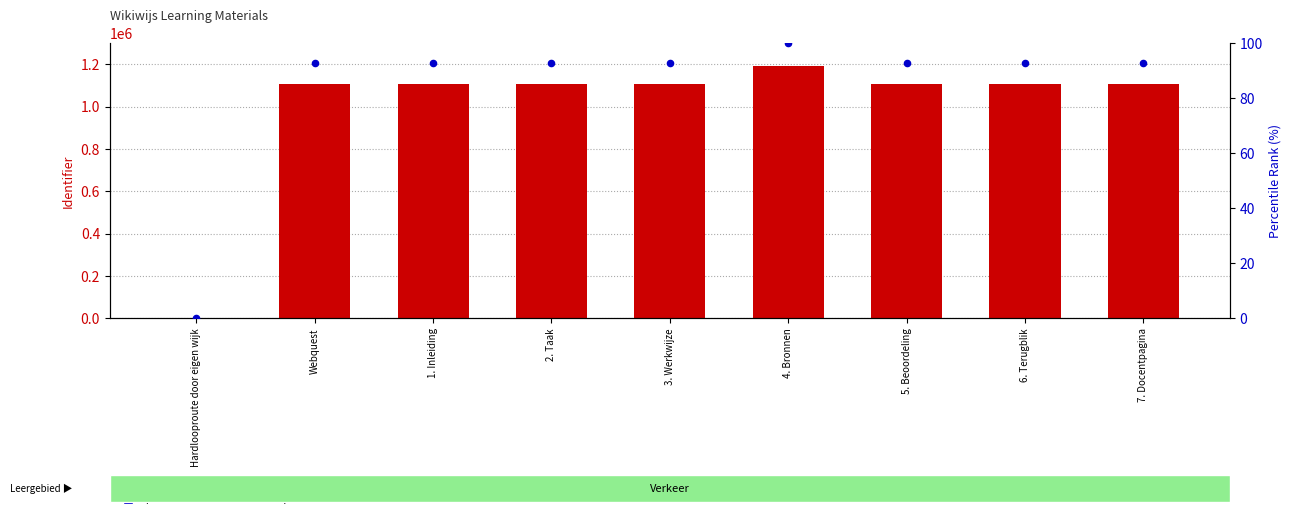

Is the value of Identifier (numeric) at 4. Bronnen greater than the value of percentile rank within the sample at 7. Docentpagina?

Yes